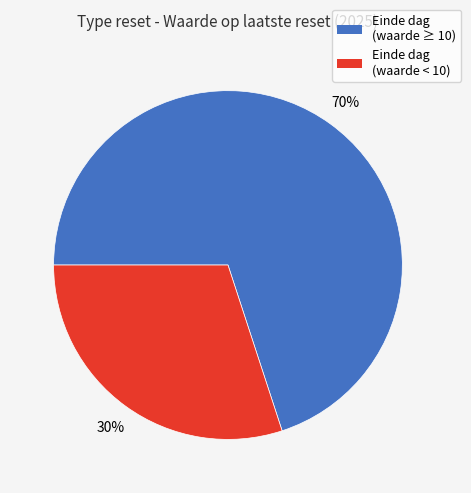

Does any single category account for the majority?

Yes